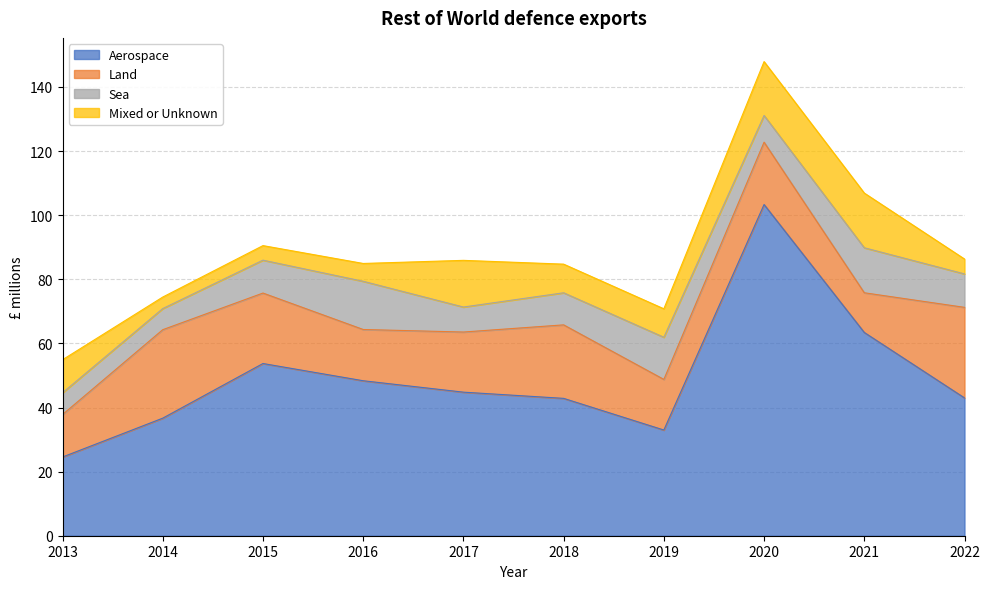

Reading left to right, extract all data points from this chart.

Aerospace: 2013=24.6	2014=36.7	2015=53.7	2016=48.3	2017=44.8	2018=42.9	2019=33.0	2020=103.3	2021=63.4	2022=43.0
Land: 2013=13.3	2014=27.6	2015=22.0	2016=16.0	2017=18.8	2018=22.9	2019=15.8	2020=19.4	2021=12.4	2022=28.3
Sea: 2013=6.8	2014=6.6	2015=10.3	2016=15.0	2017=7.8	2018=10.0	2019=13.2	2020=8.3	2021=14.0	2022=10.4
Mixed or Unknown: 2013=10.3	2014=3.6	2015=4.5	2016=5.6	2017=14.6	2018=8.9	2019=8.9	2020=16.8	2021=17.1	2022=4.6